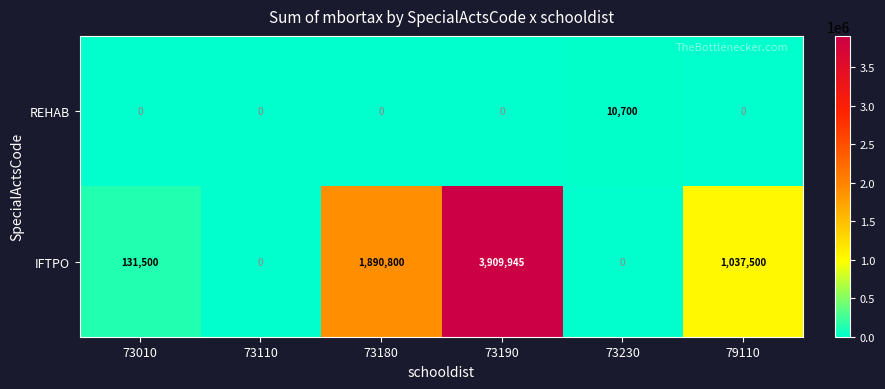

At which category does the chart reach its peak across all series?

73190